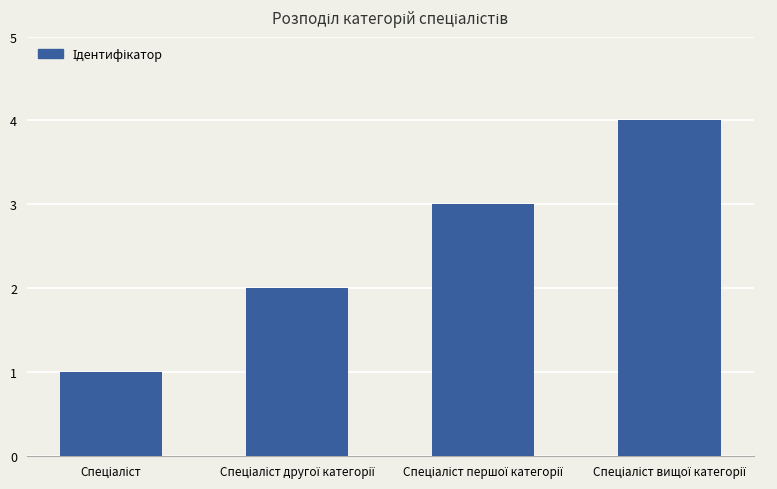

Count the values in the range 2 to 4.

3